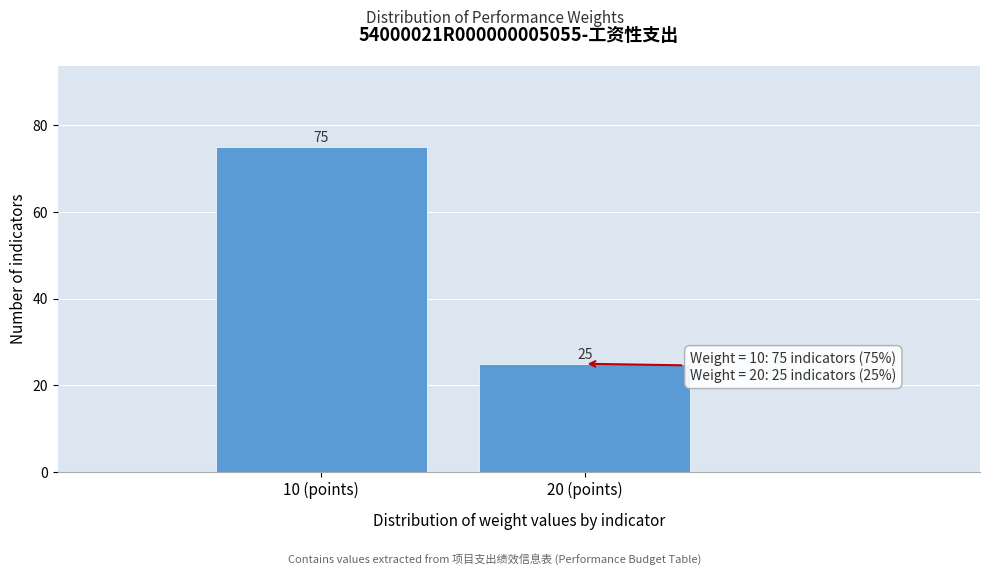

Reading left to right, list all the values displayed in this chart.

75	25